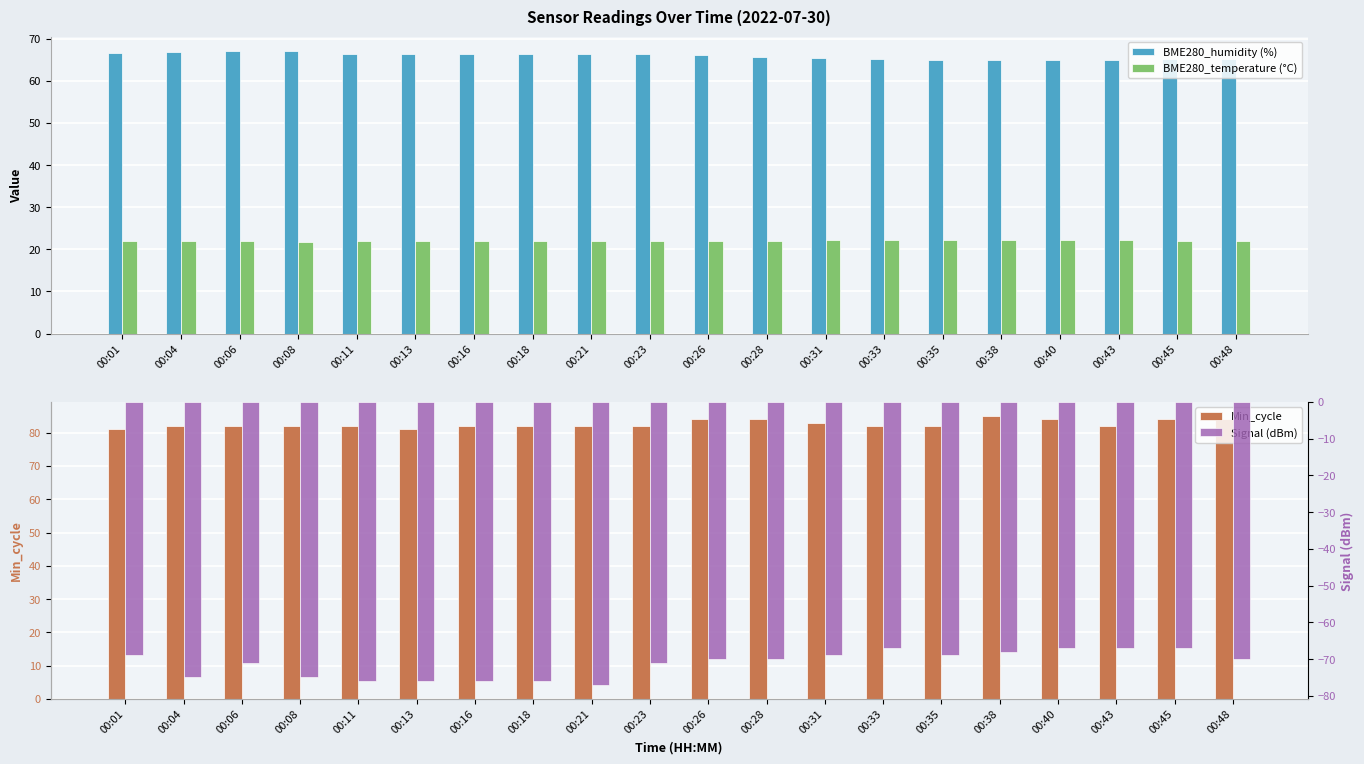

How many BME280_temperature (°C) values are between 21 and 22?

11